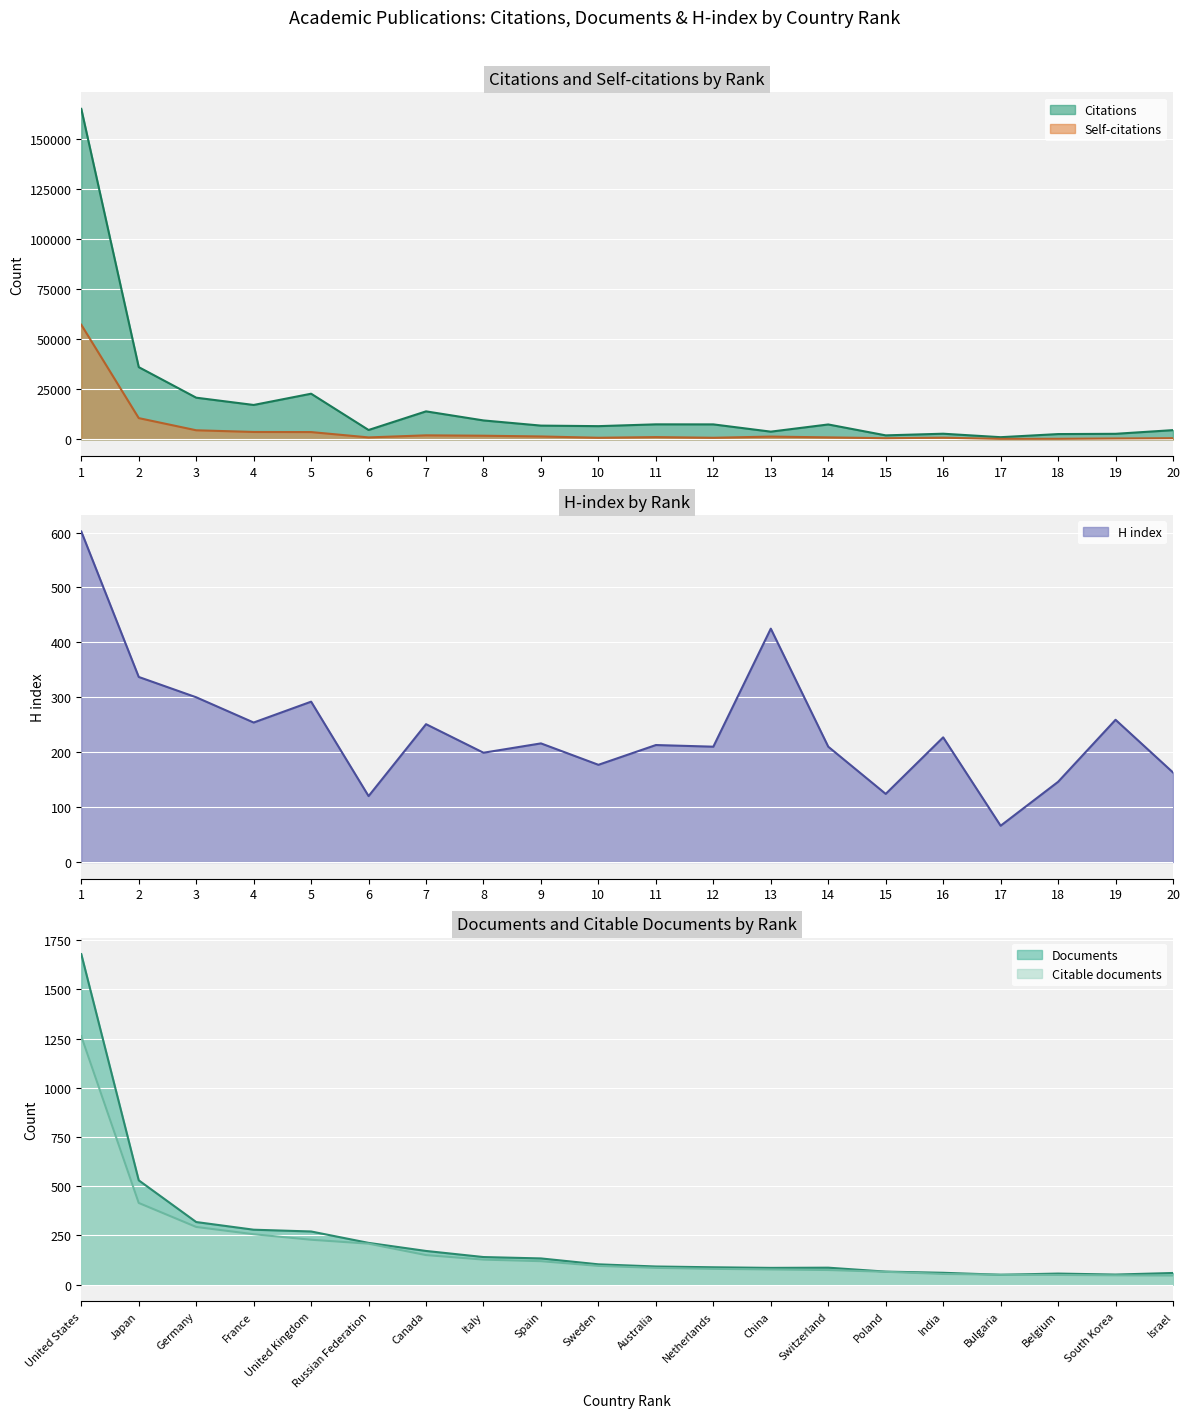

How many data points in Documents are above 103?

9